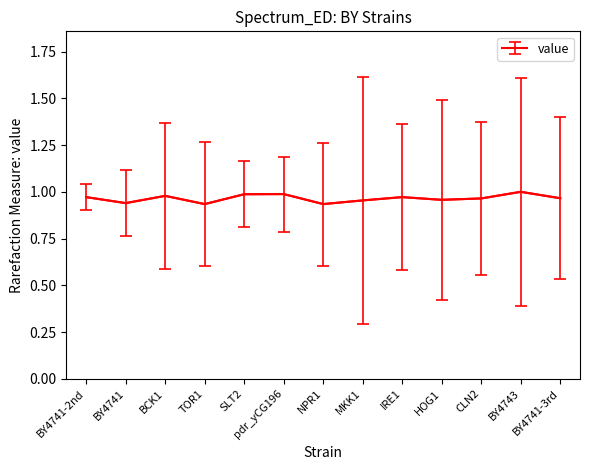

The chart shows a value of 1.0 at BY4741-3rd. True or false?

True